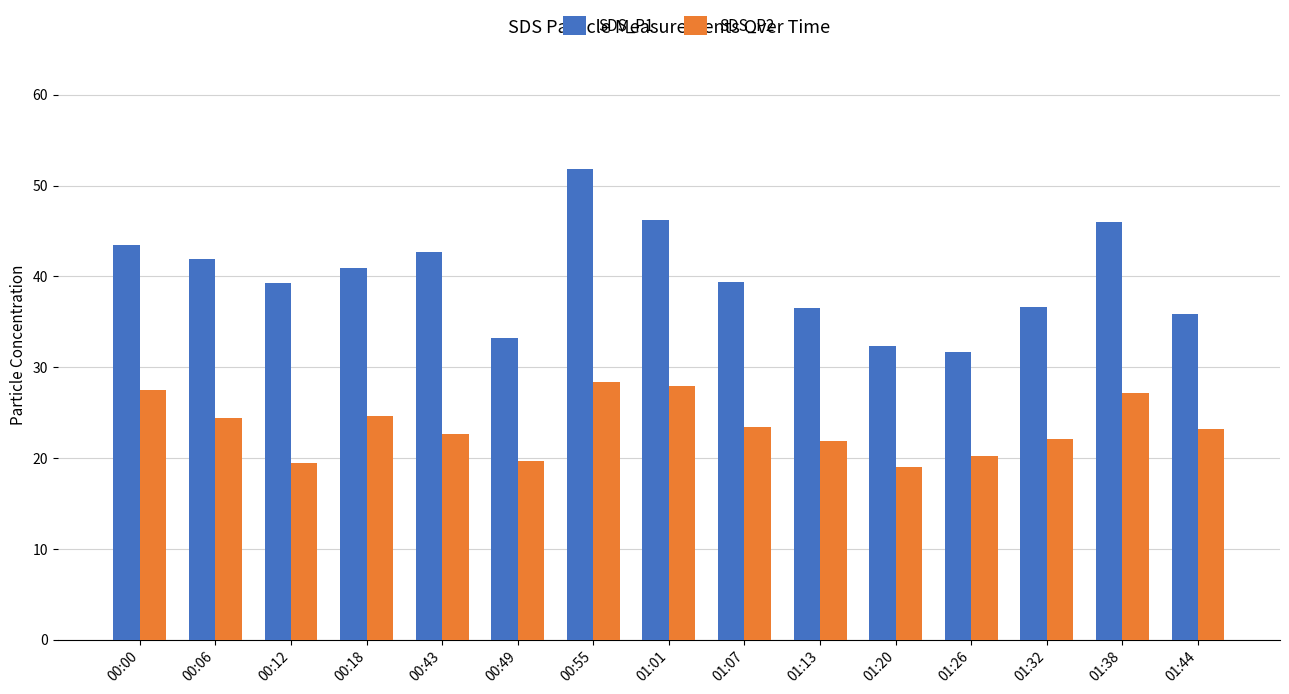

At 00:49, list the series in order from largest to smallest.

SDS_P1, SDS_P2